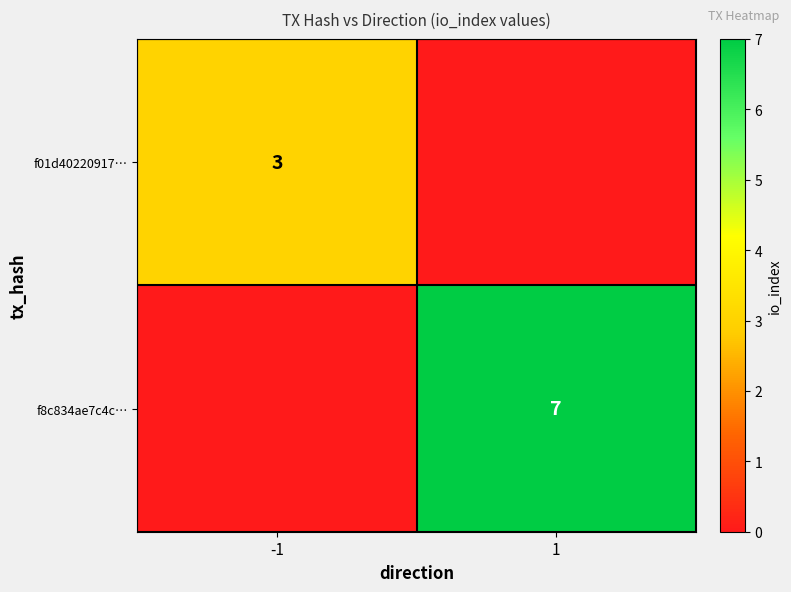

How many categories are shown in the chart?

2